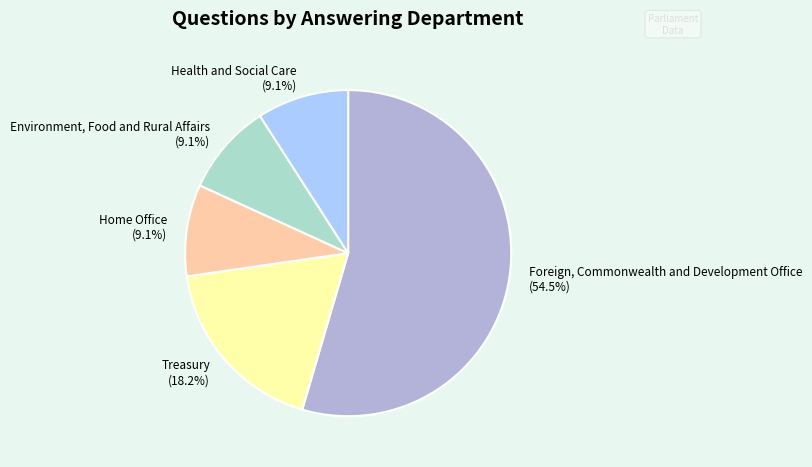

Does Foreign, Commonwealth and Development Office represent more than half of the total?

Yes